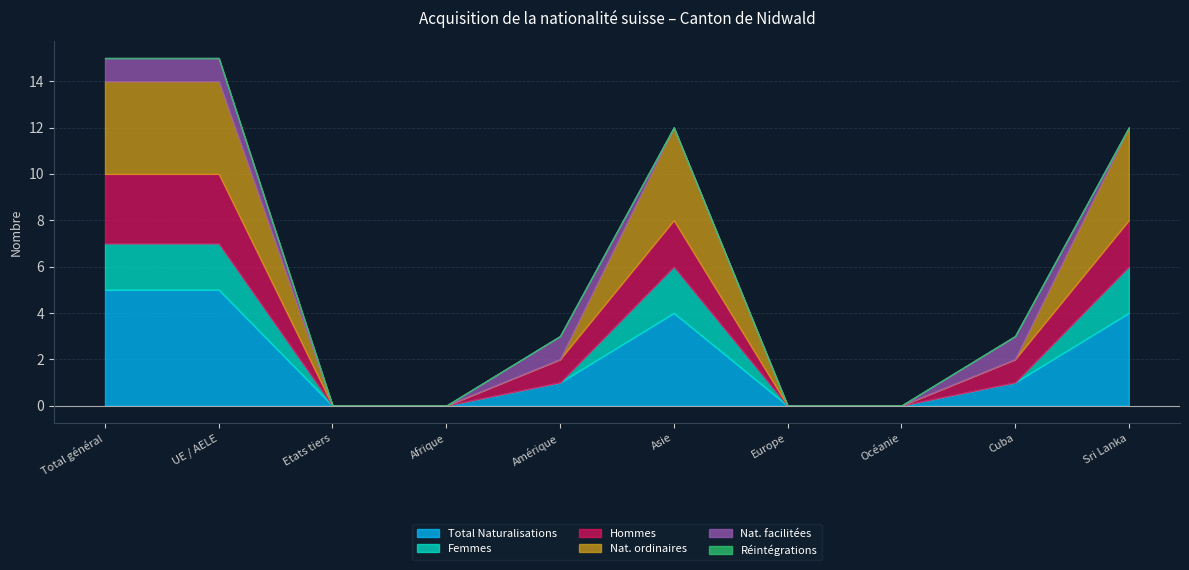

What is the difference between the Nat. ordinaires values at Cuba and Sri Lanka?

4